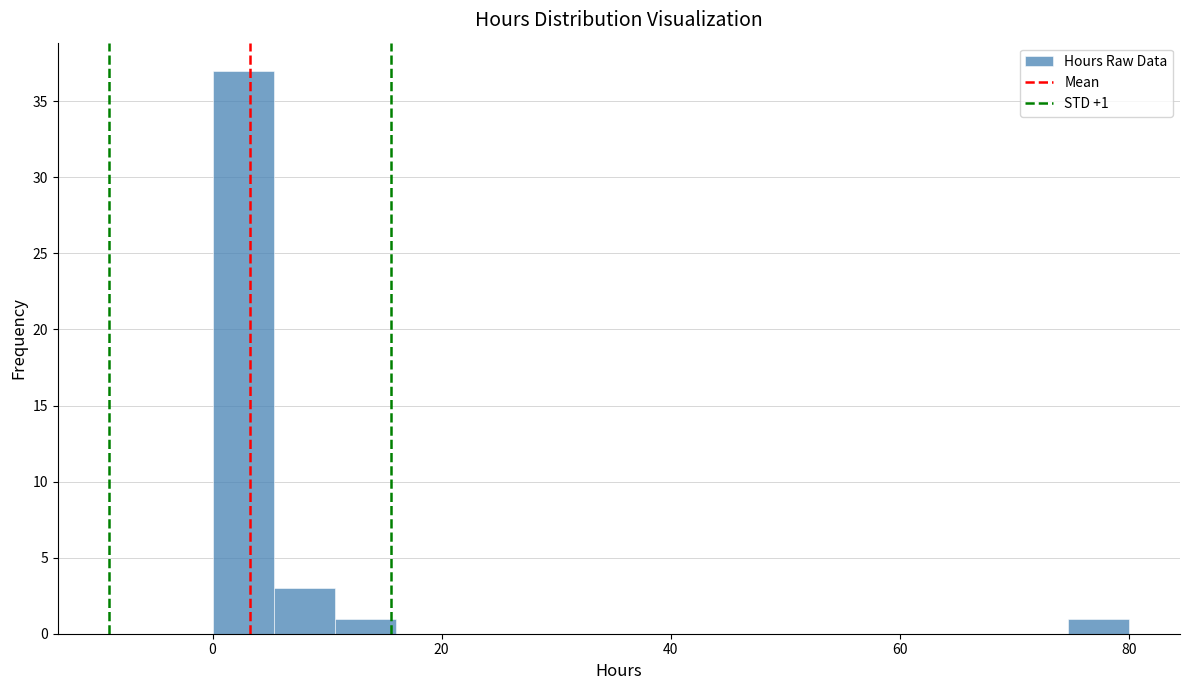

Read against the x-axis, roughly where is the centre of the tallest bar?

2